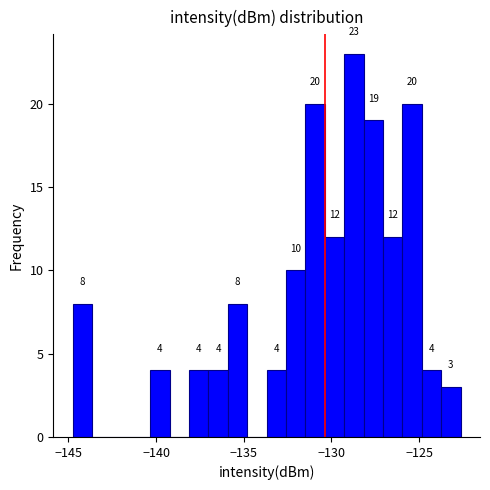

Around what value on the x-axis is the tallest bar? Give the approximate position of its centre, as read against the axis.

-128.5